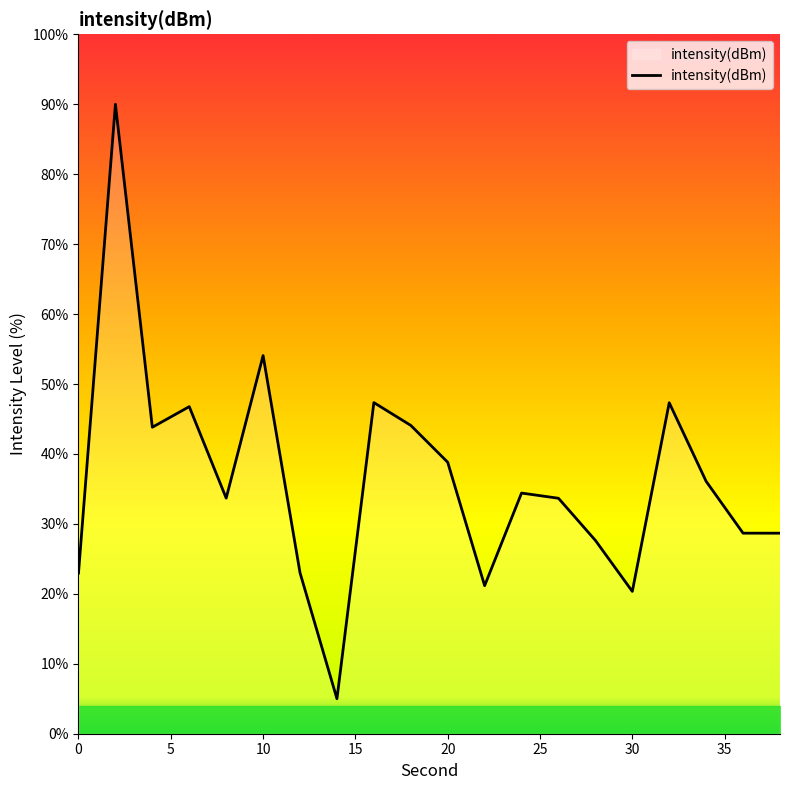

What is the minimum value shown in the chart?

5.0